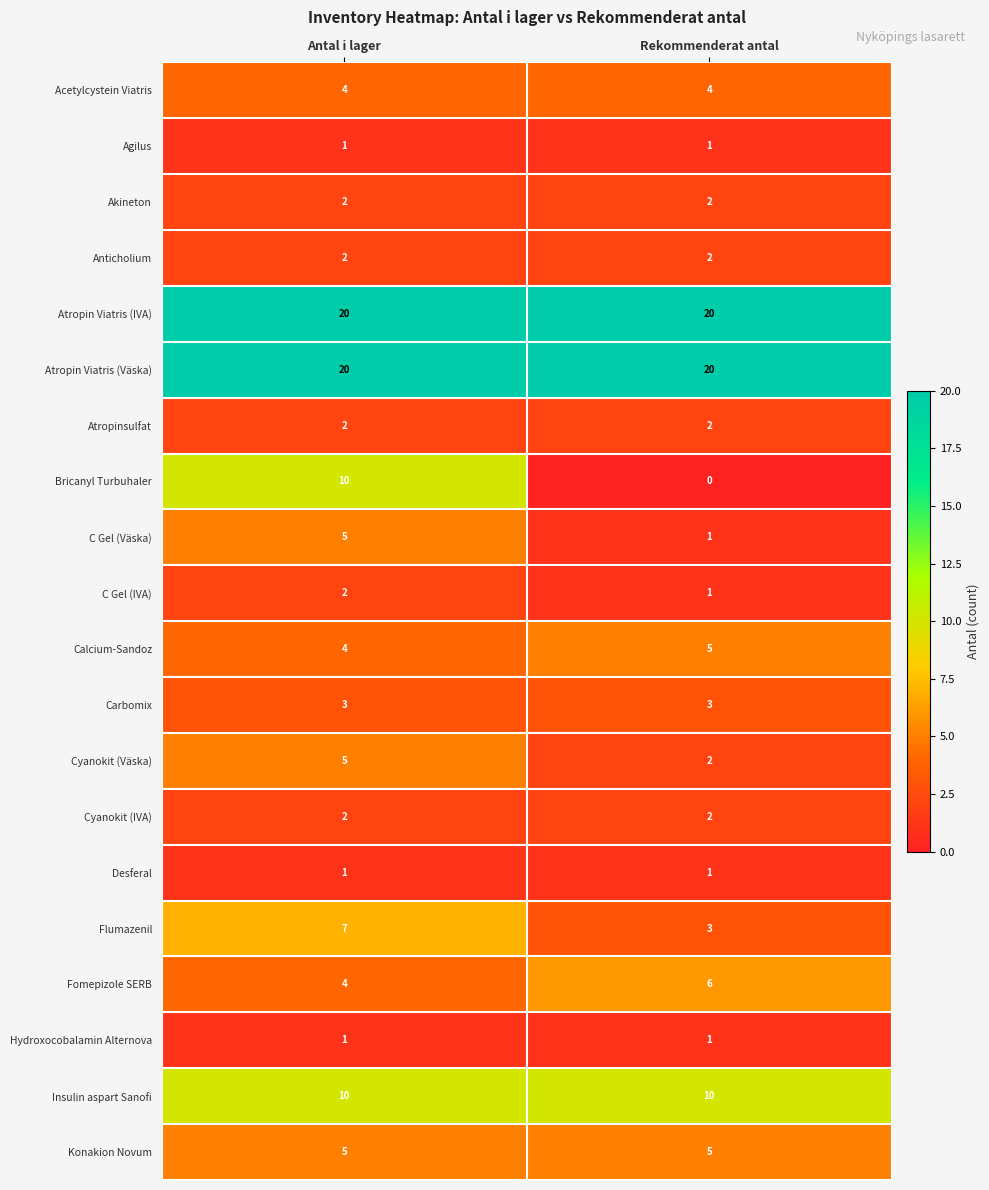

How many series are shown in this chart?

20